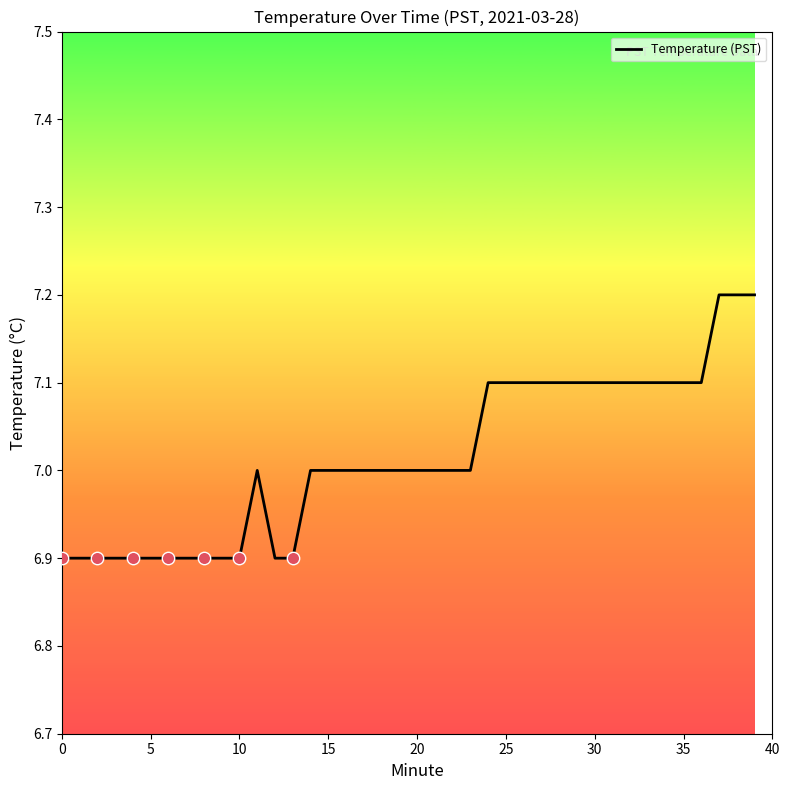

What is the difference between the maximum and minimum values?

0.3